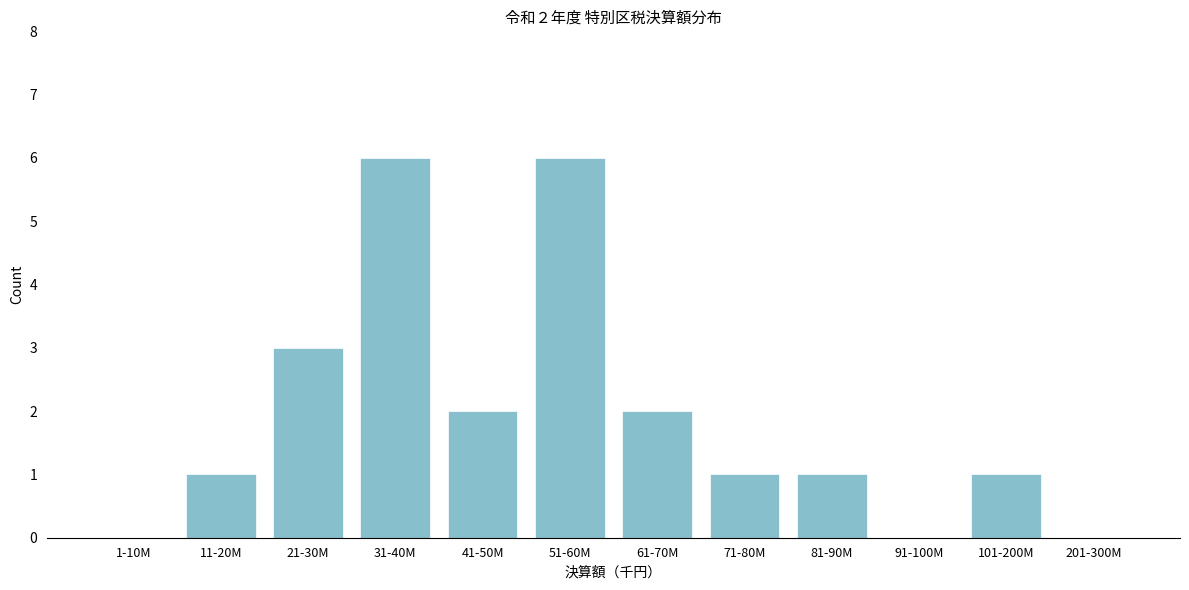

Reading left to right, transcribe all the data shown in this chart.

1-10M=0	11-20M=1	21-30M=3	31-40M=6	41-50M=2	51-60M=6	61-70M=2	71-80M=1	81-90M=1	91-100M=0	101-200M=1	201-300M=0